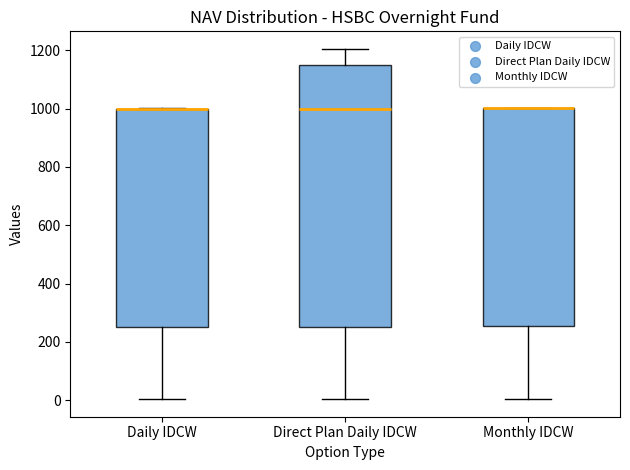

Which box is the tallest, from its lower edge to its upper edge?

Direct Plan Daily IDCW